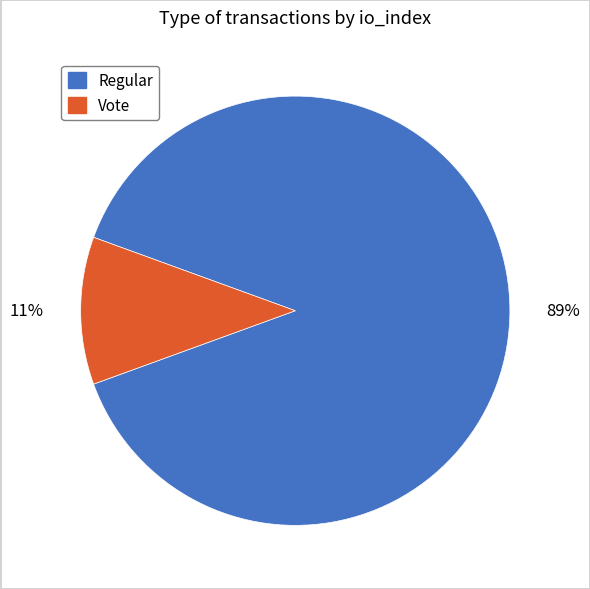

True or false: Regular accounts for 79% of the total.

False